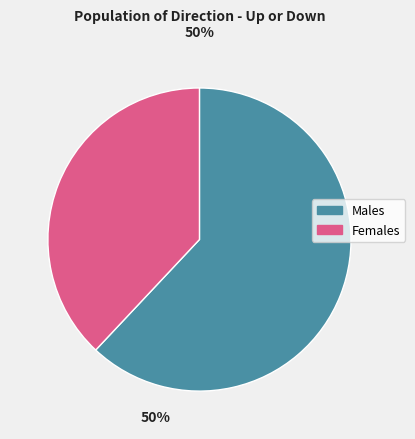

Does any single category account for the majority?

Yes